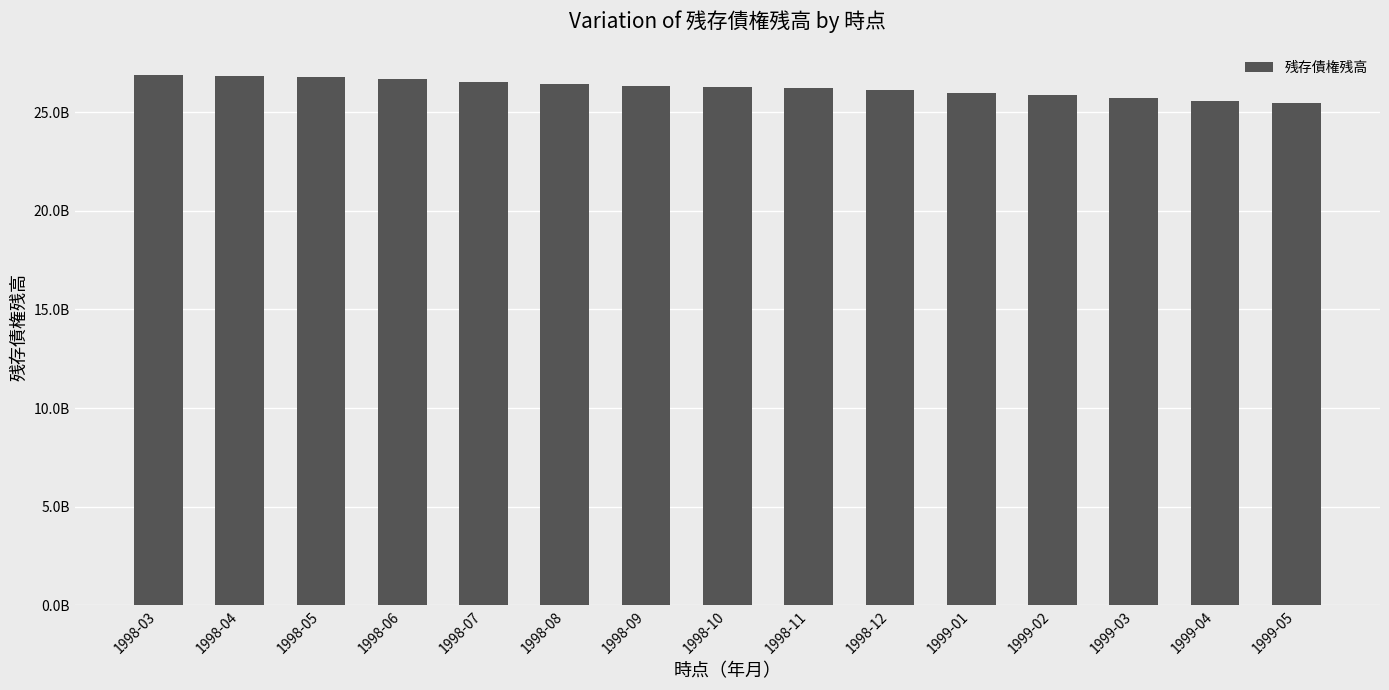

Does the chart contain stacked bars?

No